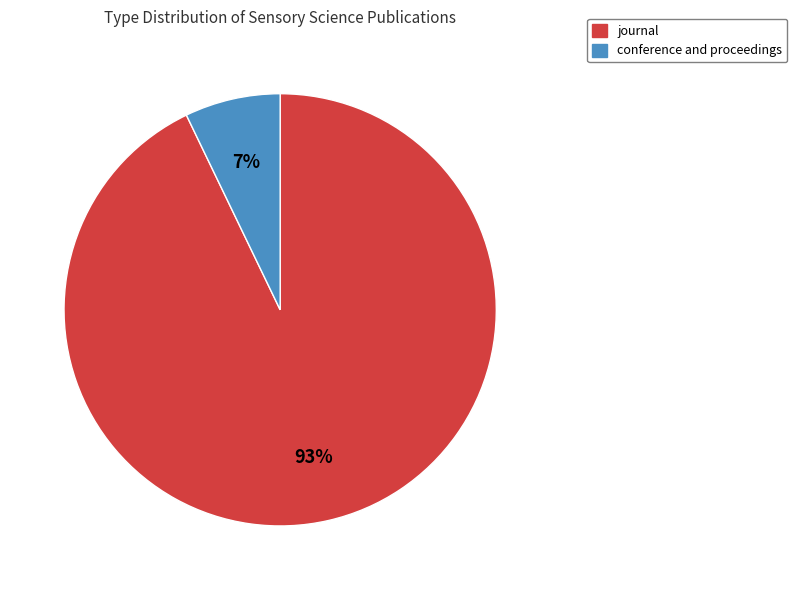

True or false: journal accounts for 82% of the total.

False